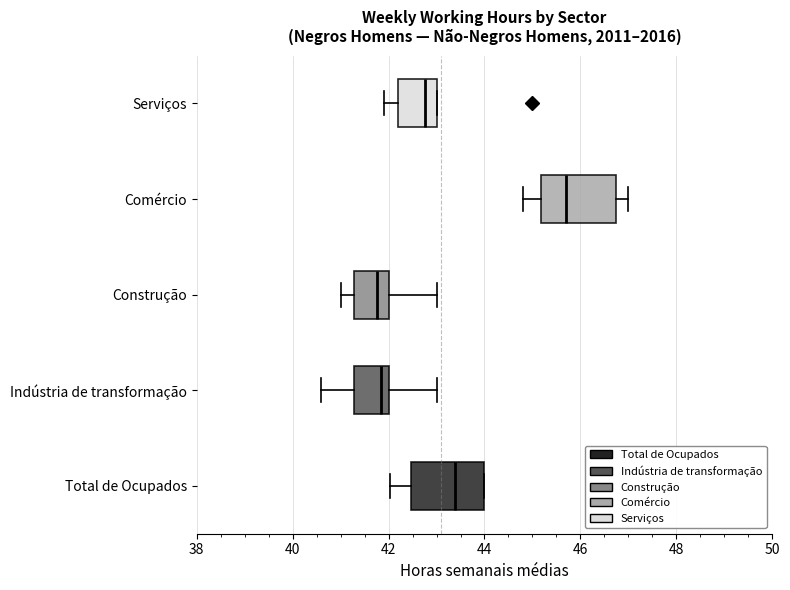

Reading bottom to top, transcribe this box plot: for each box, give where its median line is, the range the box spans, and where its two whiskers end, as read against the x-axis. The values are not printed on the chart, so give them approximately, as read against the axis.

Total de Ocupados: median 43.4, box 42.4 to 44.0, whiskers 42.0 to 44.0
Indústria de transformação: median 41.8, box 41.2 to 42.0, whiskers 40.6 to 43.0
Construção: median 41.8, box 41.2 to 42.0, whiskers 41.0 to 43.0
Comércio: median 45.8, box 45.2 to 46.8, whiskers 44.8 to 47.0
Serviços: median 42.8, box 42.2 to 43.0, whiskers 42.0 to 43.0